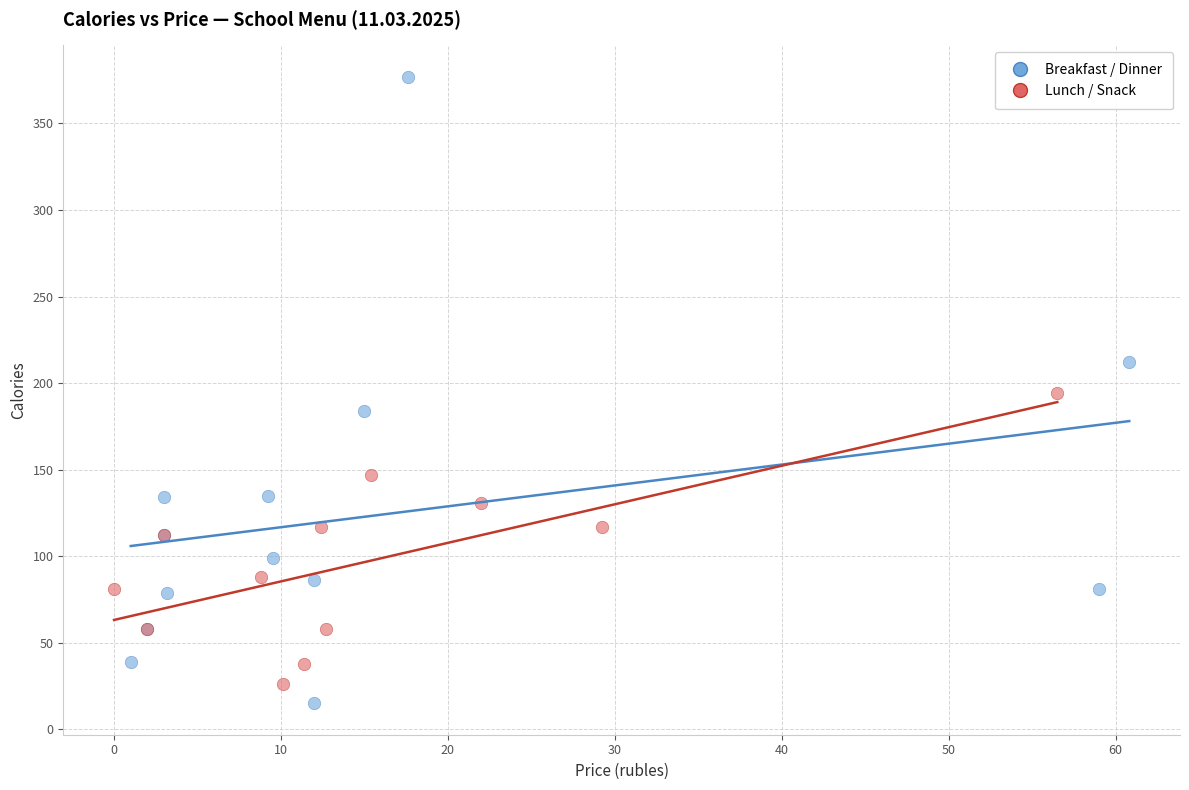

What are all the series names shown in the legend?

Breakfast / Dinner, Lunch / Snack